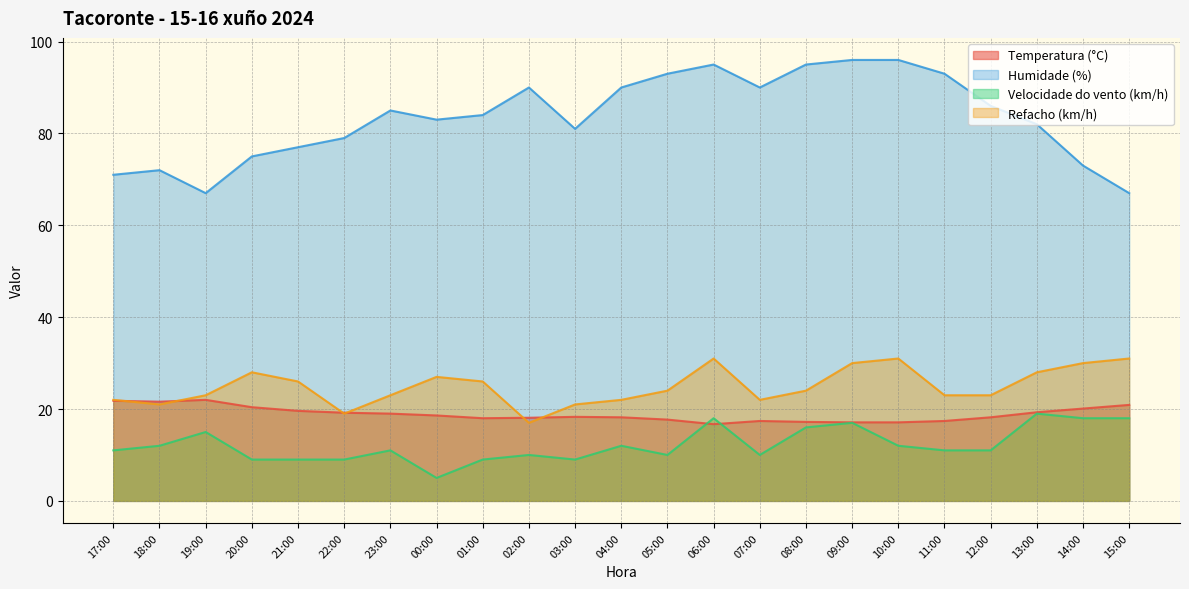

At which label is Refacho (km/h) closest to 24?

05:00